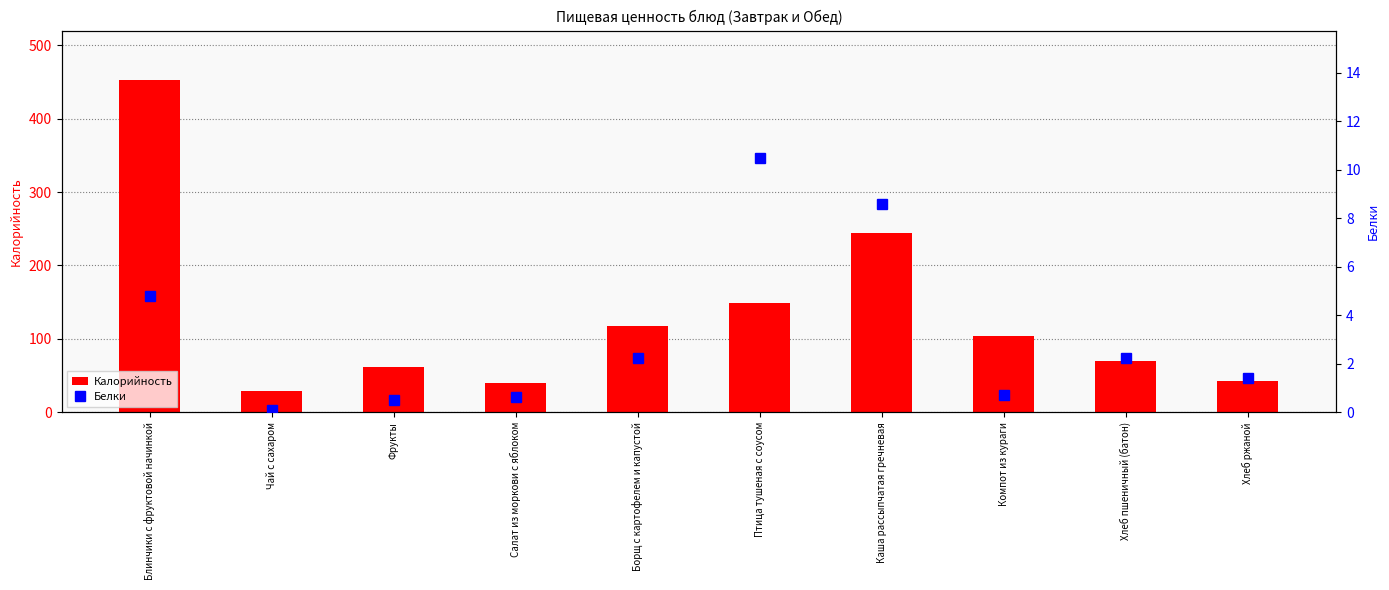

What is the difference between the highest and lowest values at Хлеб пшеничный (батон)?

67.9